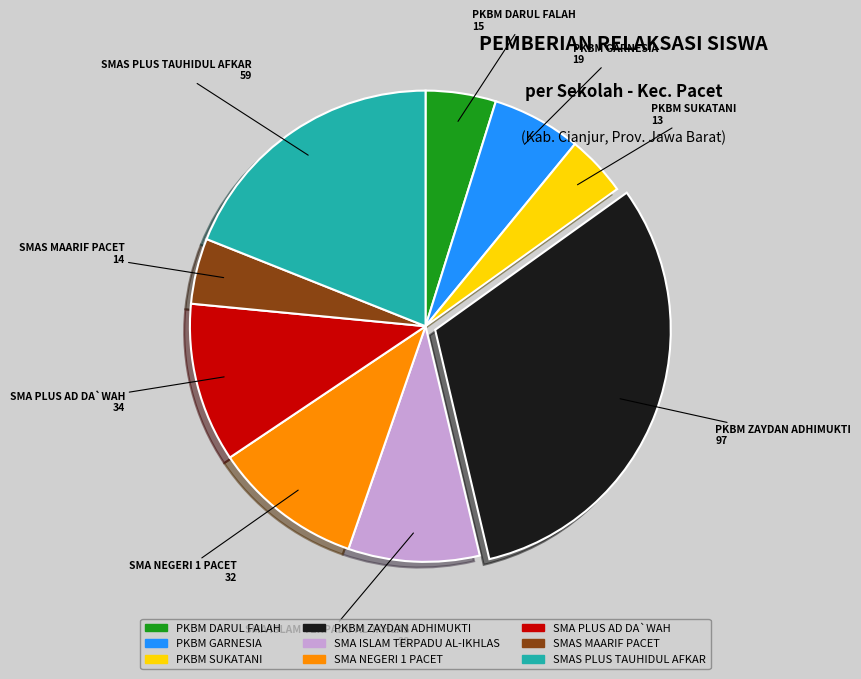

Does SMA PLUS AD DA`WAH account for over 50% of the chart?

No